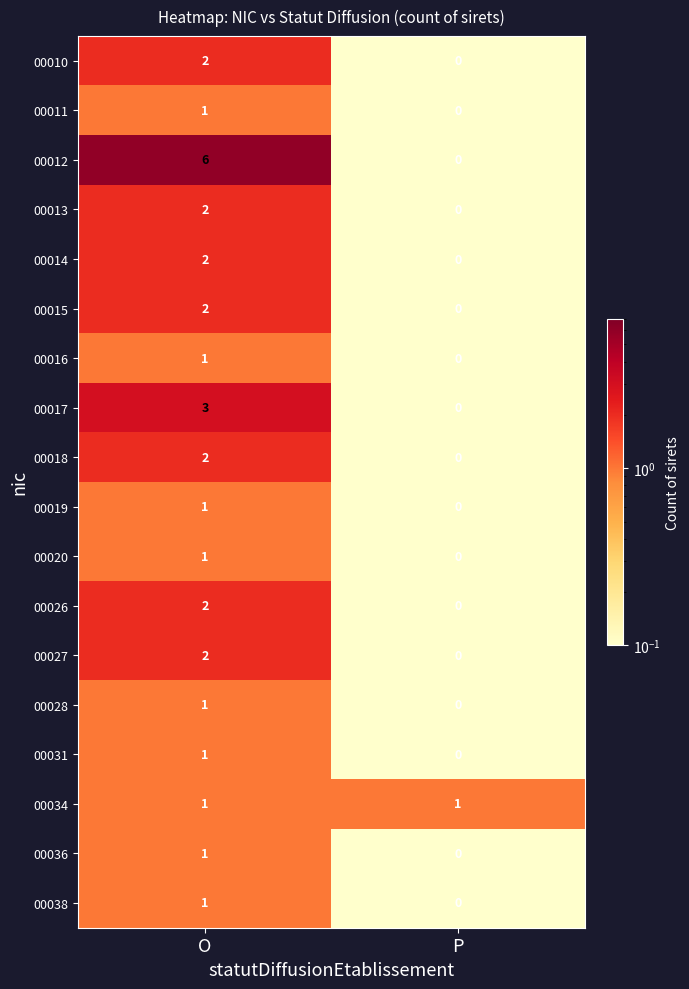

Which series changed the most between O and P?

00012